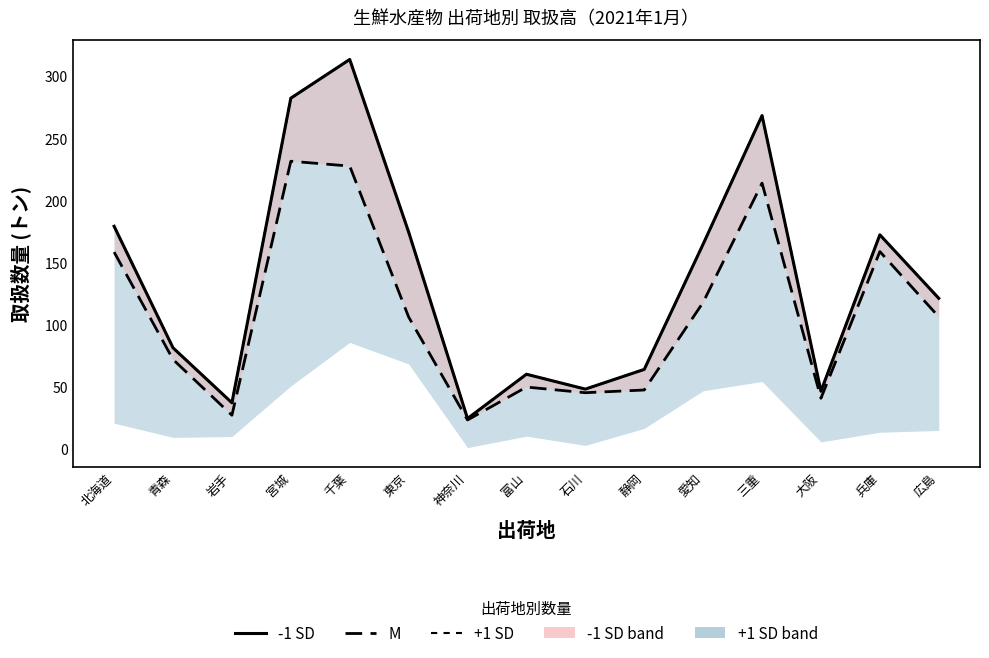

Where is M nearest to the value 127?

愛知